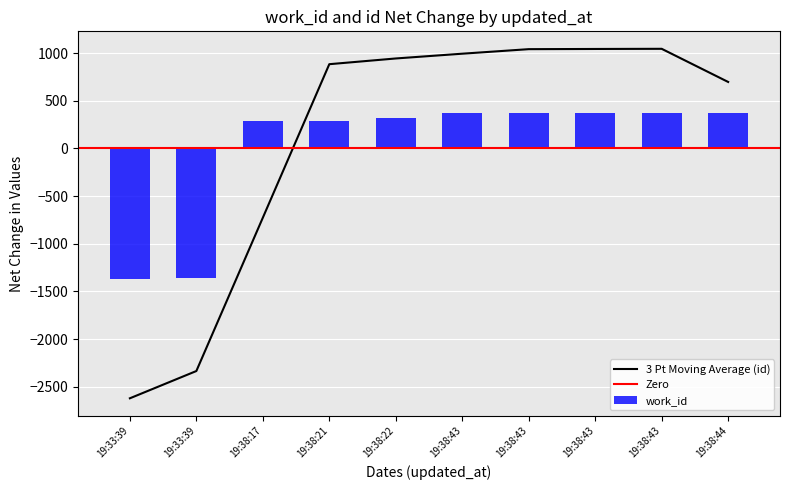

How many values in the work_id series are below 366?

5